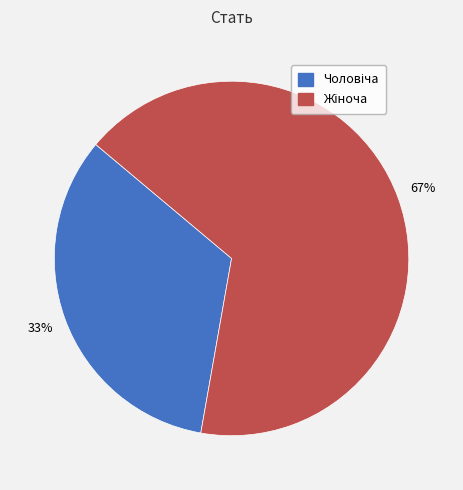

To the nearest percent, what is the average slice percentage?

50%